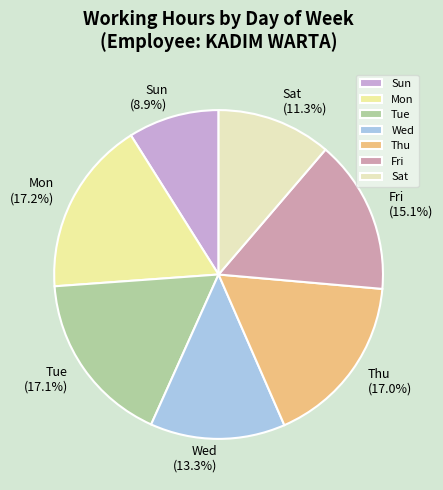

How many slices are in this pie chart?

7